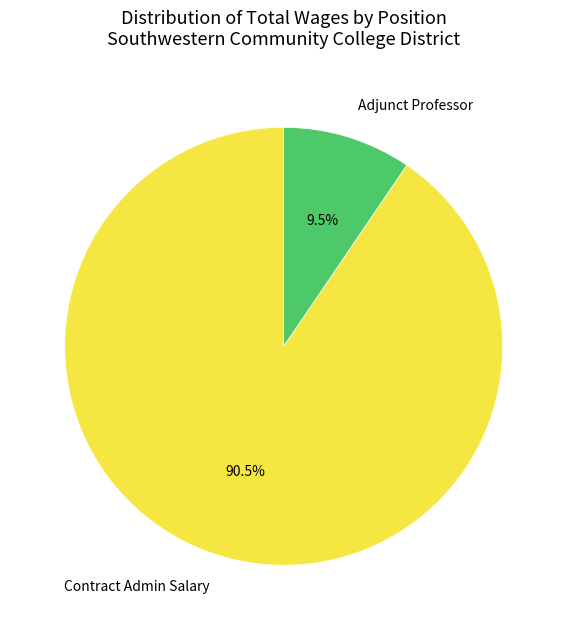

True or false: Adjunct Professor accounts for 1% of the total.

False